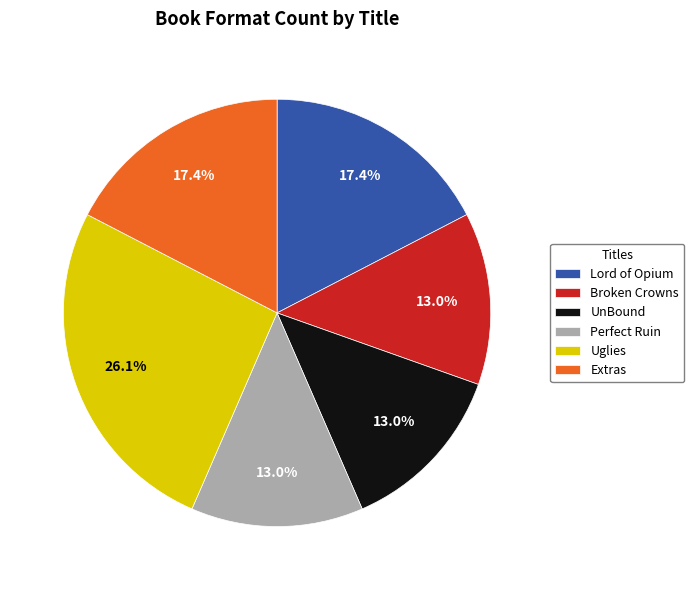

Between Extras and Perfect Ruin, which is larger?

Extras